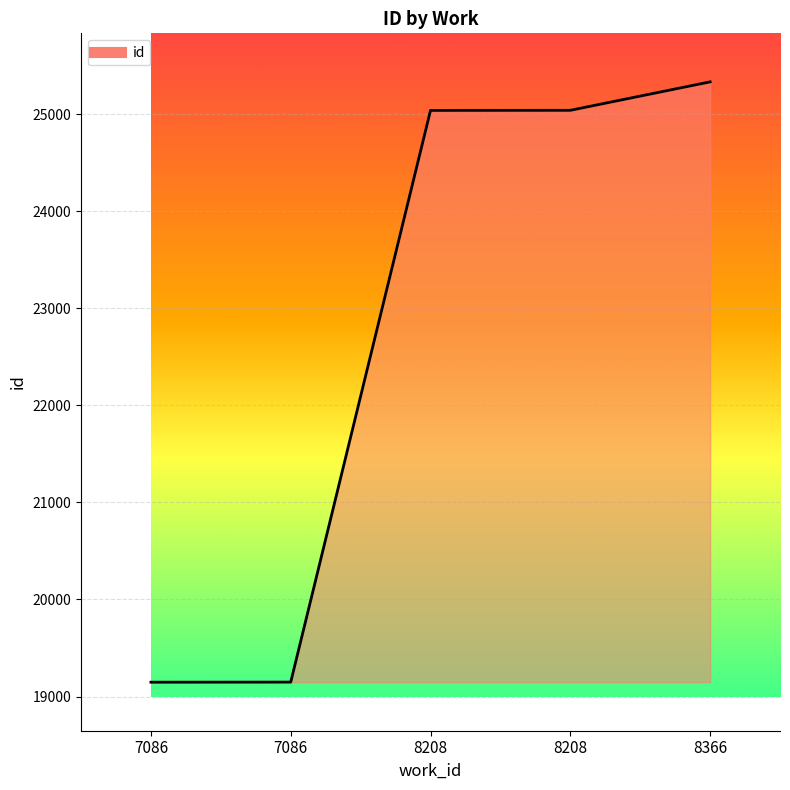

Reading left to right, what are all the values shown in this chart?

19148	19149	25039	25040	25333